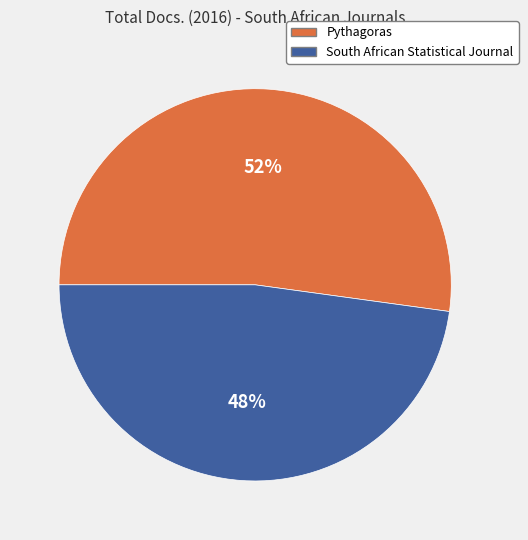

Approximately how many times larger is the value at South African Statistical Journal compared to Pythagoras?

0.9